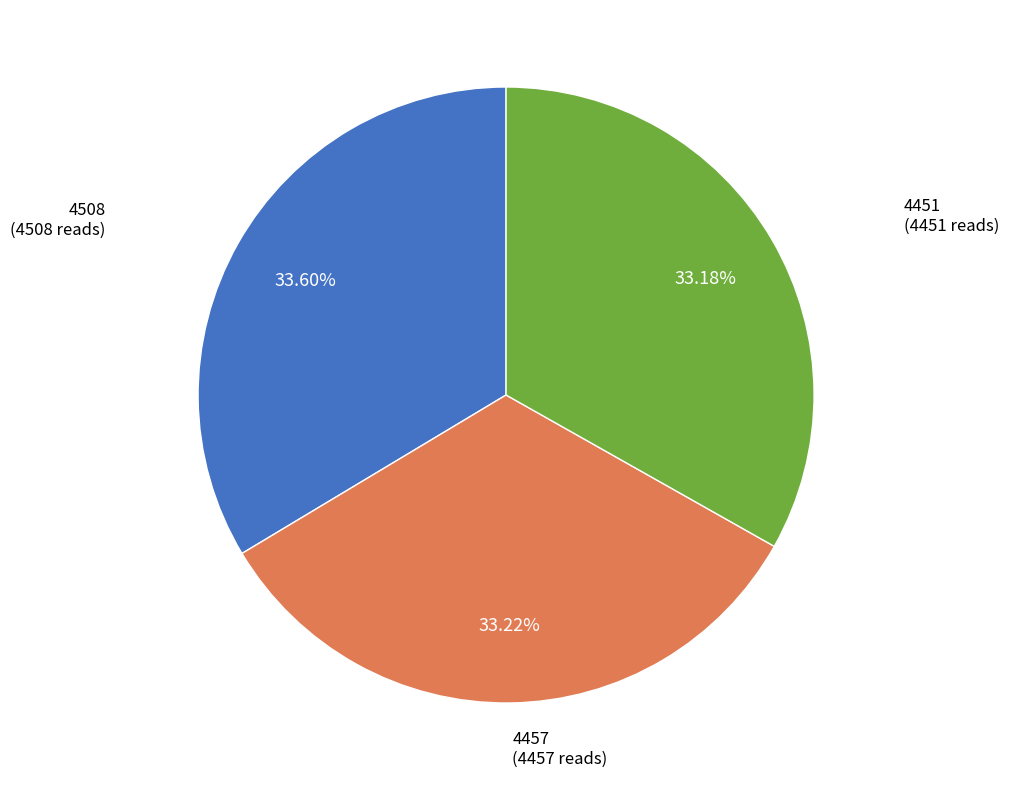

What portion of the pie excludes 4508?

66.4%